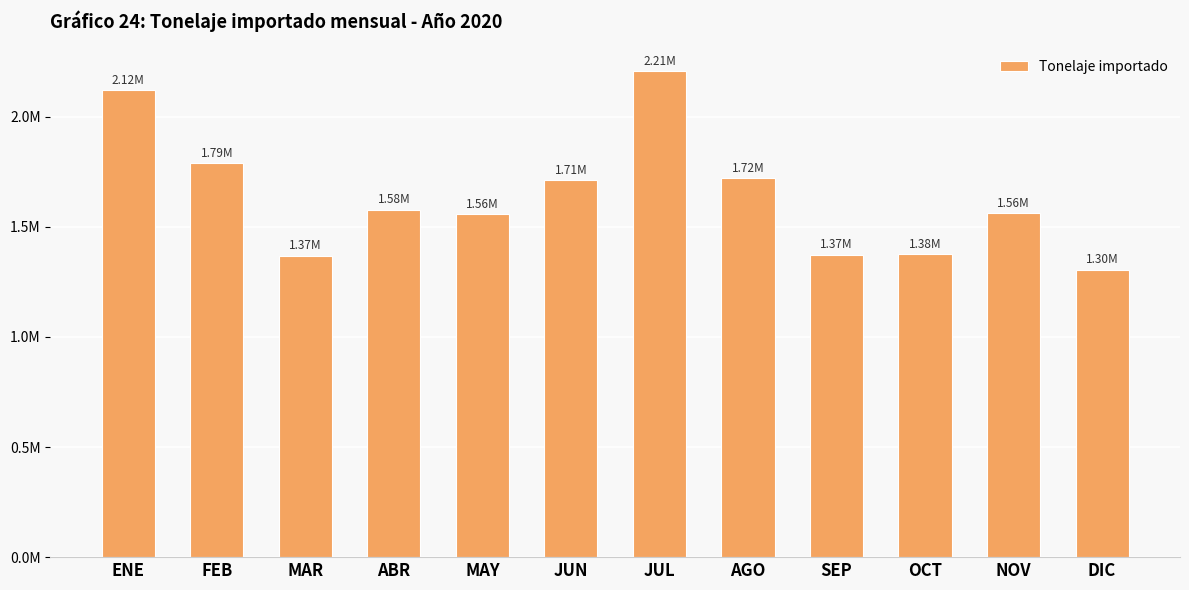

Are the bars grouped side by side (vs. stacked)?

No